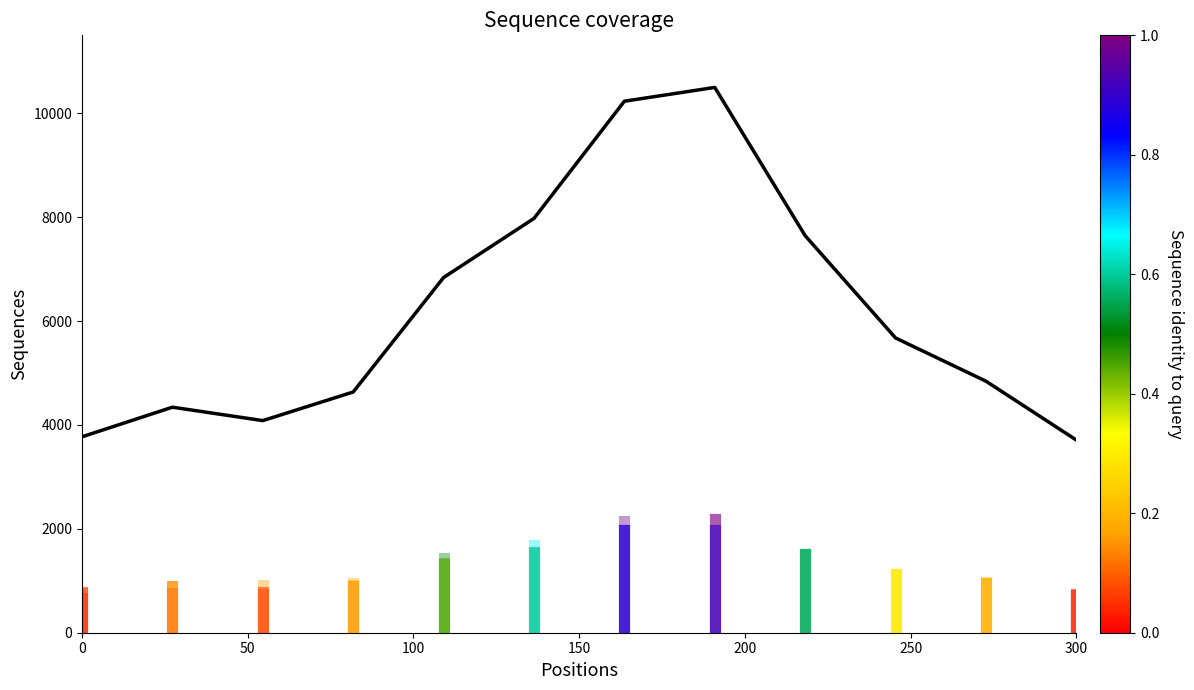

Count the number of values greater than 5674.

6